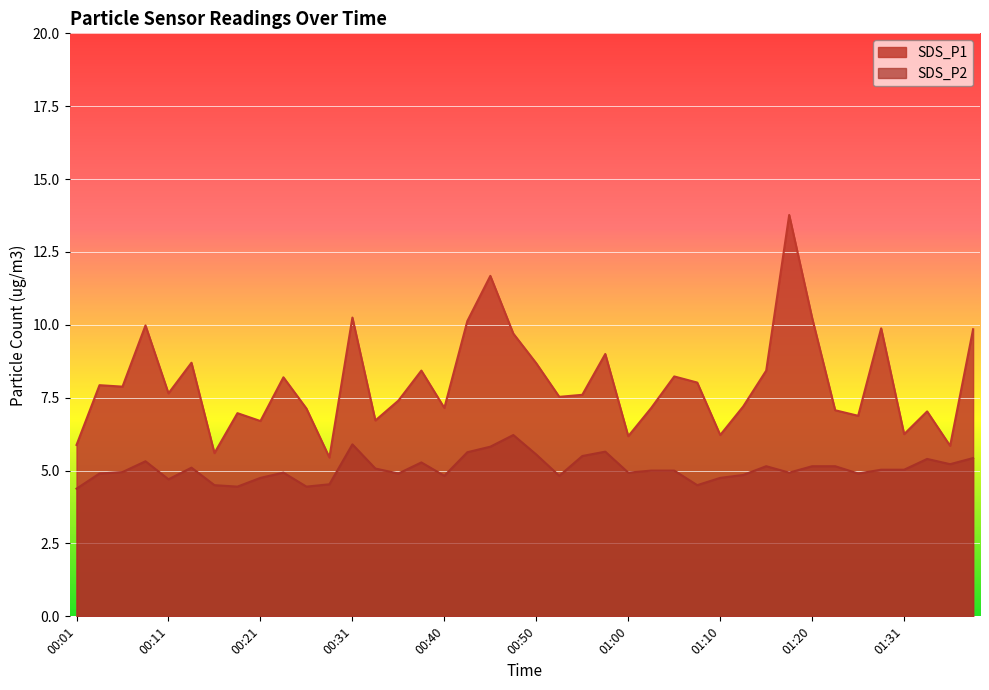

What is the approximate value of SDS_P1 at 01:26?

6.9